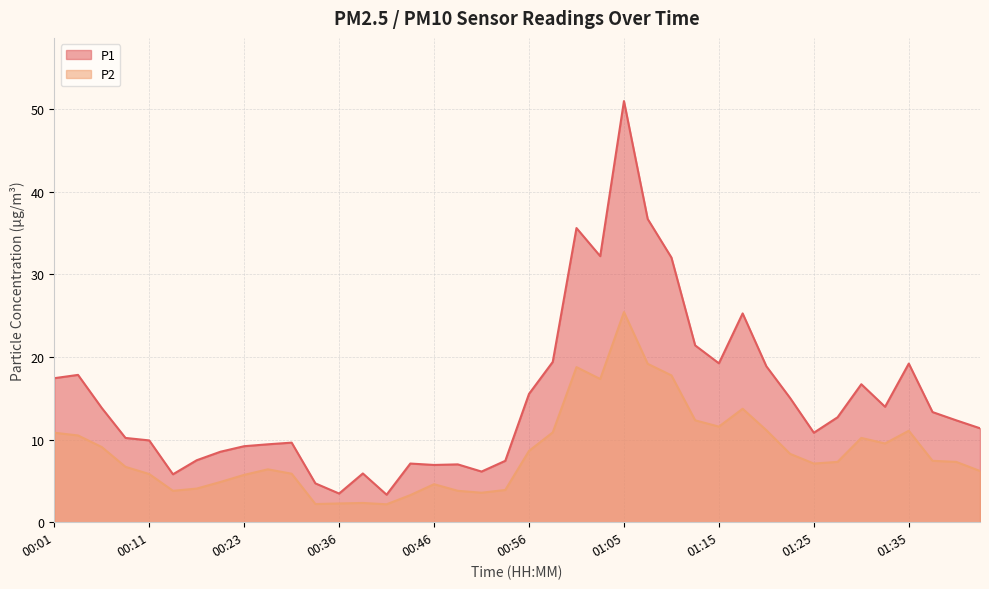

Is the value of P1 at 01:22 greater than the value of P2 at 00:58?

Yes